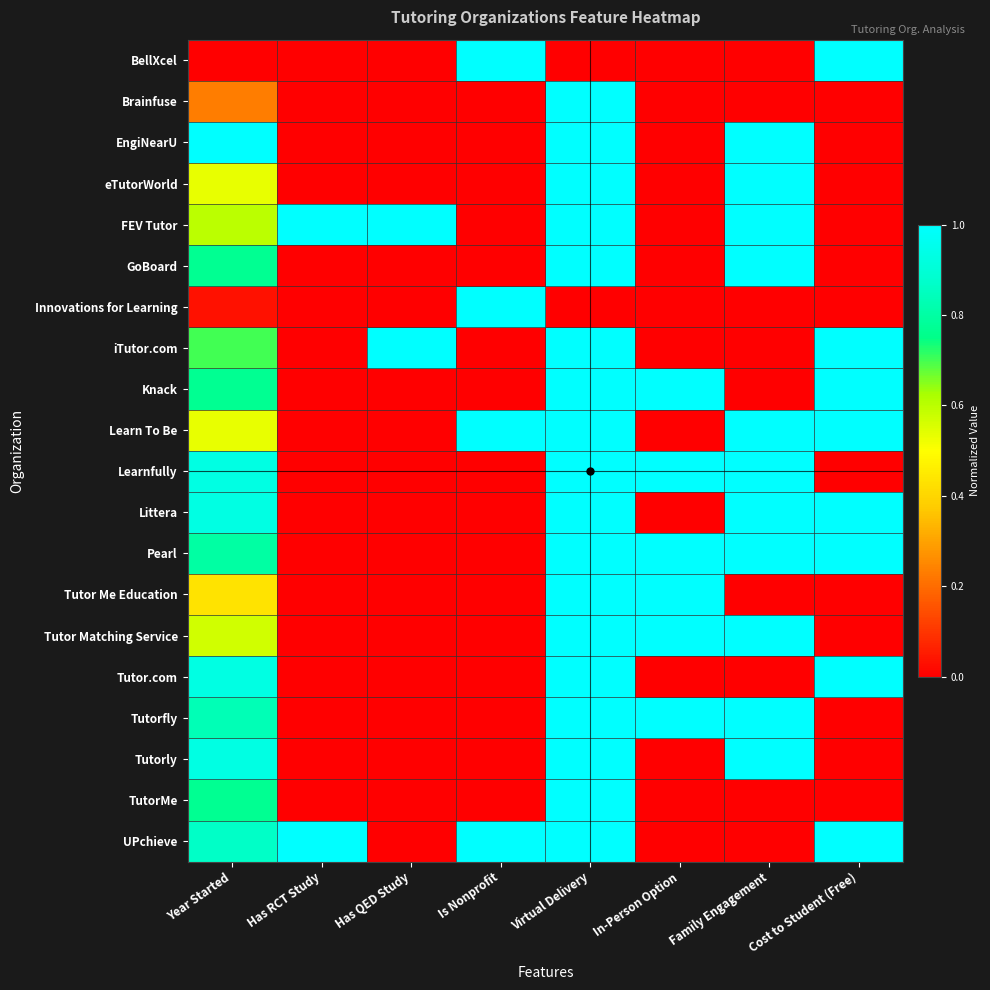

What is the spread (max minus min) of values at Is Nonprofit?

1.0